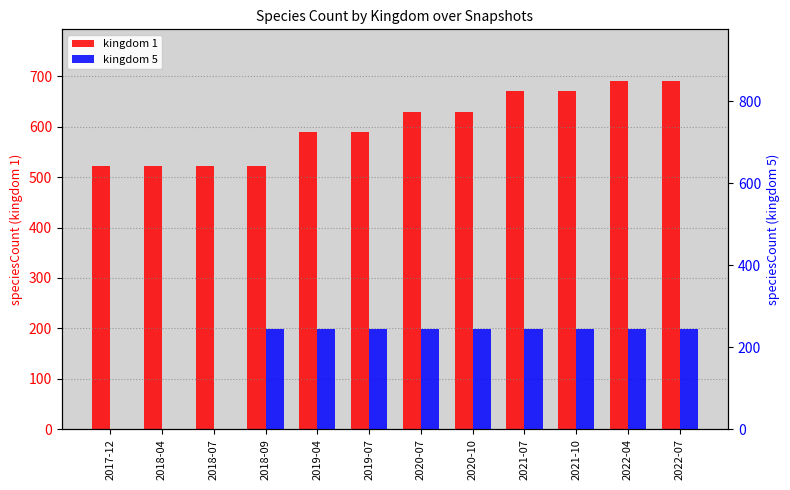

Is the value of kingdom 1 at 2021-10 greater than the value of kingdom 5 at 2019-07?

Yes